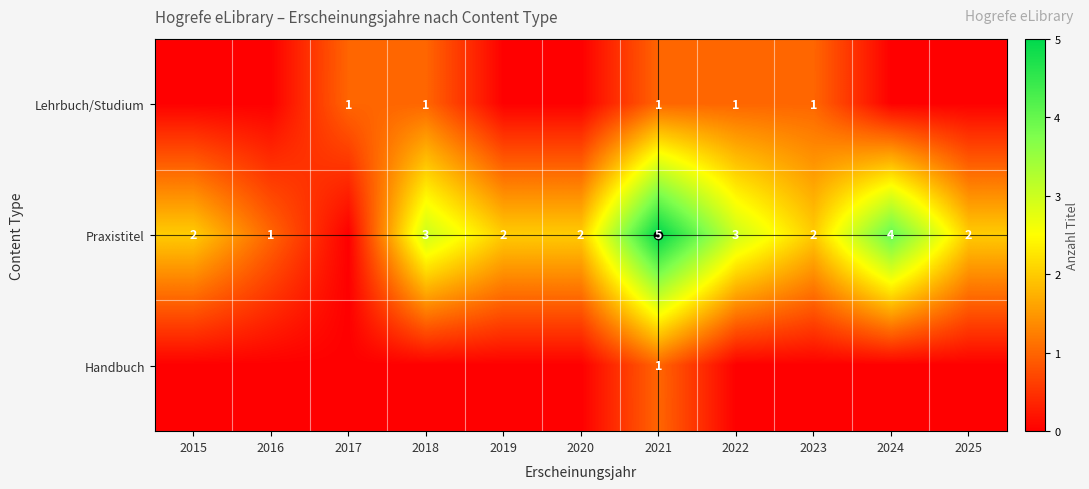

The Praxistitel series shows 4 at 2024. True or false?

True